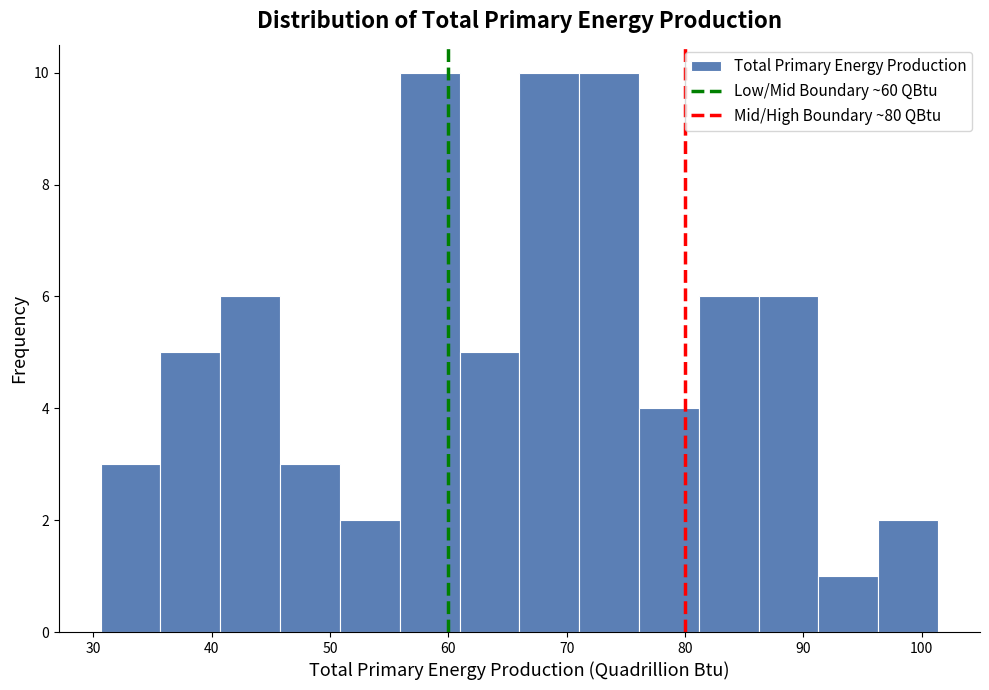

Reading left to right, transcribe this chart: for each bar, give the range it covers on the x-axis and its height. Neither the bar edges nor the heights are printed on the chart, so give them approximately, as read against the axes.

31 to 36: 3
36 to 41: 5
41 to 46: 6
46 to 51: 3
51 to 56: 2
56 to 61: 10
61 to 66: 5
66 to 71: 10
71 to 76: 10
76 to 81: 4
81 to 86: 6
86 to 91: 6
91 to 96: 1
96 to 101: 2